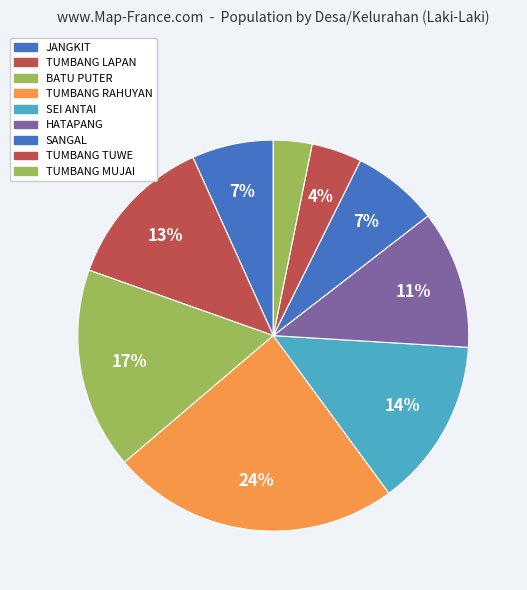

What portion of the pie excludes BATU PUTER?

83.3%